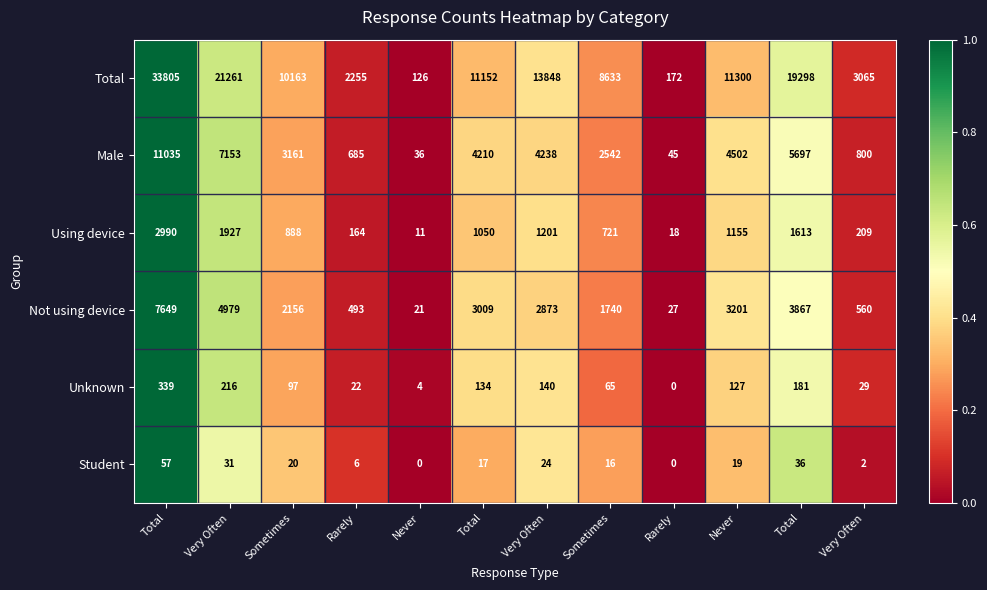

How many categories are shown in the chart?

12